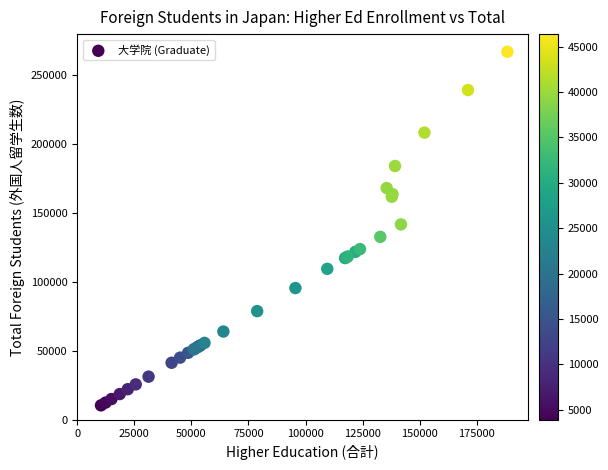

What Y value in the scatter plot is closest to 138735?

141774